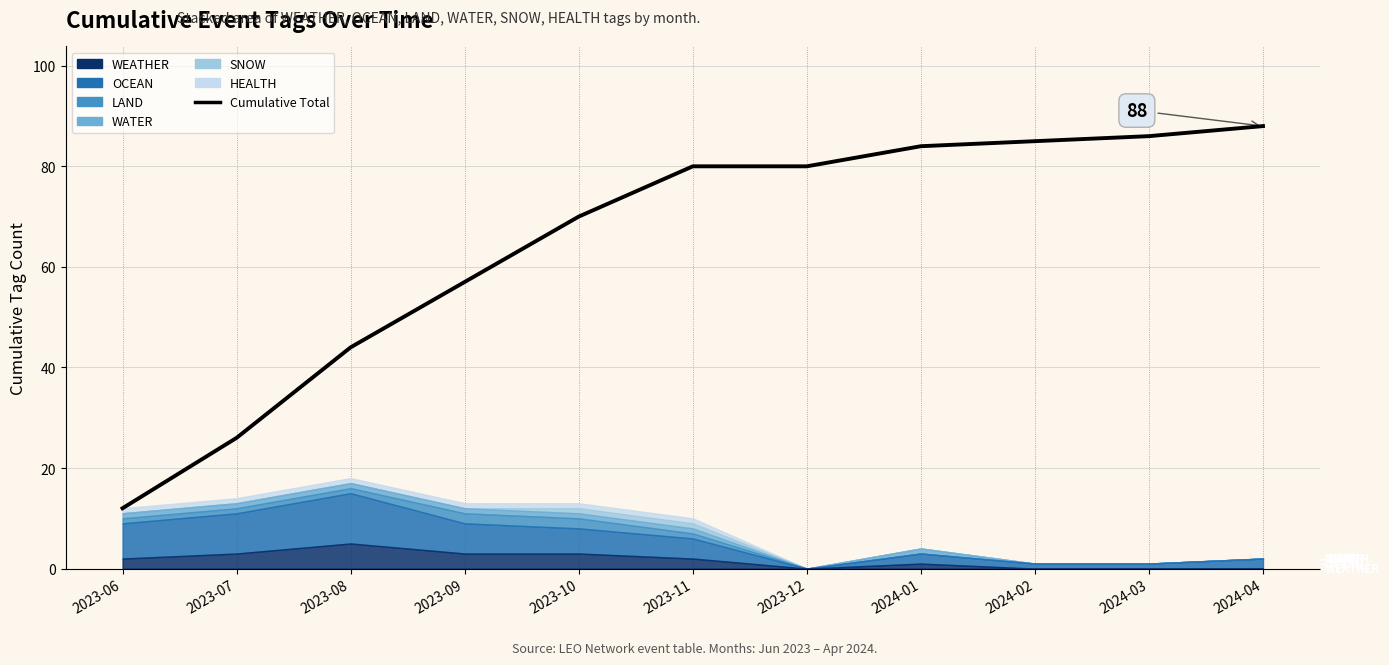

What is the smallest value displayed?

12